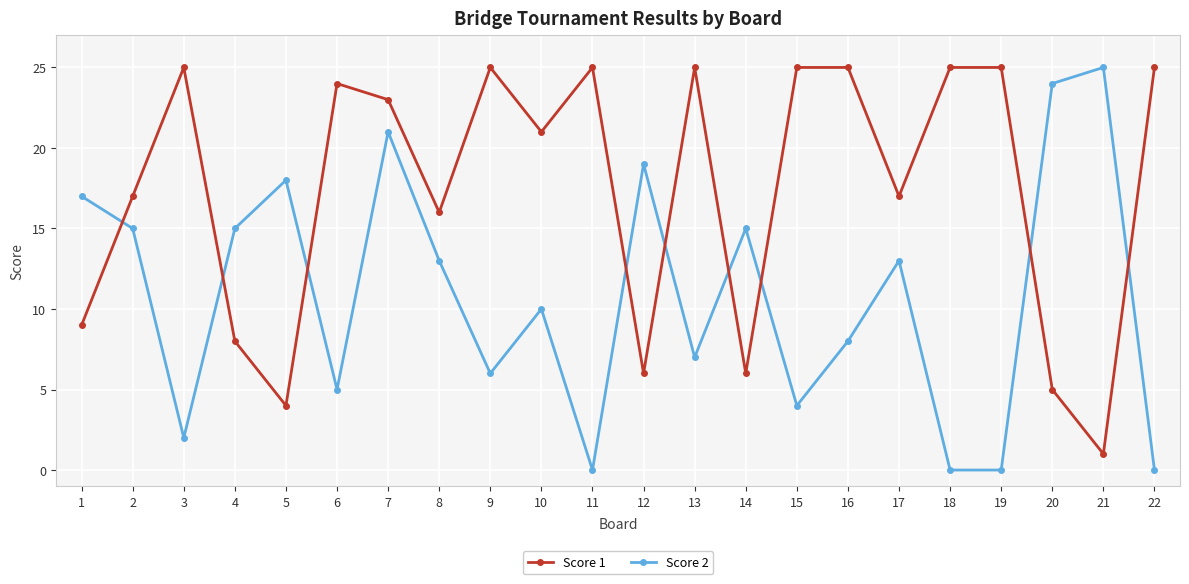

Does the chart have visible grid lines?

Yes